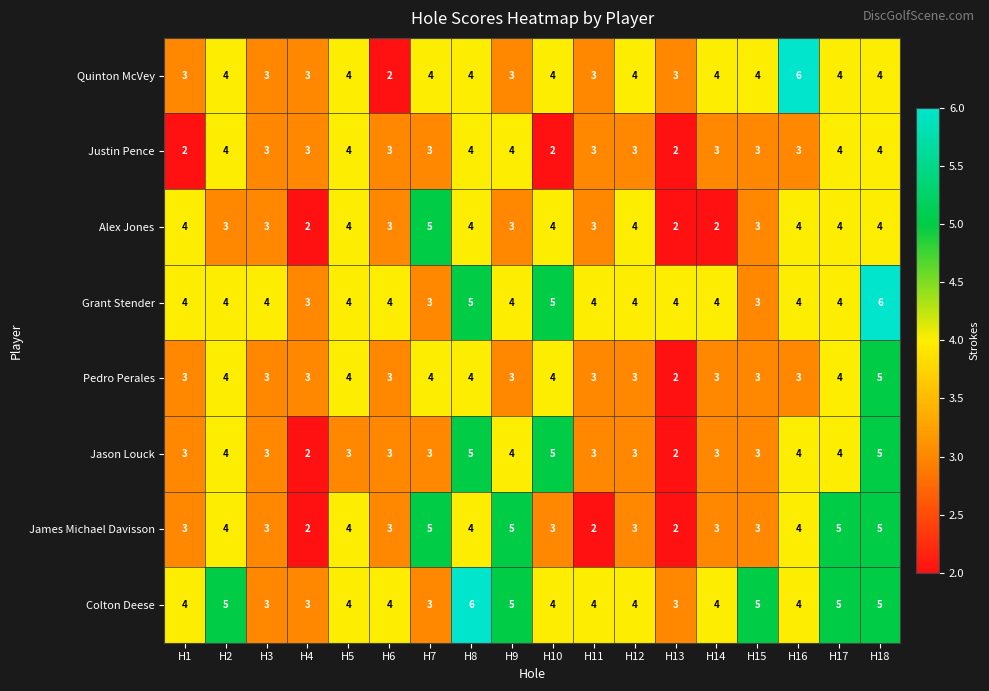

What is the highest value of the Grant Stender series?

6